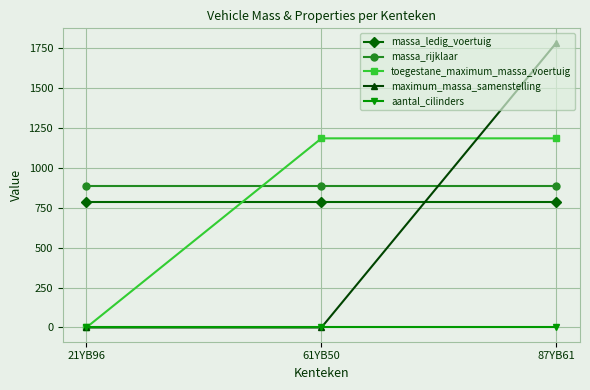

Reading right to left, transcribe all the data shown in this chart.

massa_ledig_voertuig: 87YB61=789	61YB50=789	21YB96=789
massa_rijklaar: 87YB61=889	61YB50=889	21YB96=889
toegestane_maximum_massa_voertuig: 87YB61=1185	61YB50=1185	21YB96=0
maximum_massa_samenstelling: 87YB61=1785	61YB50=0	21YB96=0
aantal_cilinders: 87YB61=4	61YB50=4	21YB96=4